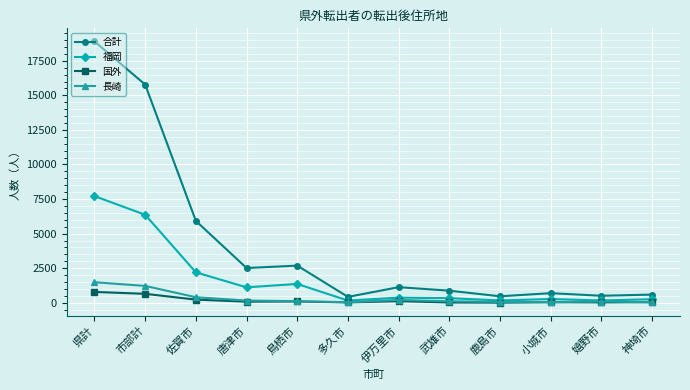

What is the highest value of the 合計 series?

18904